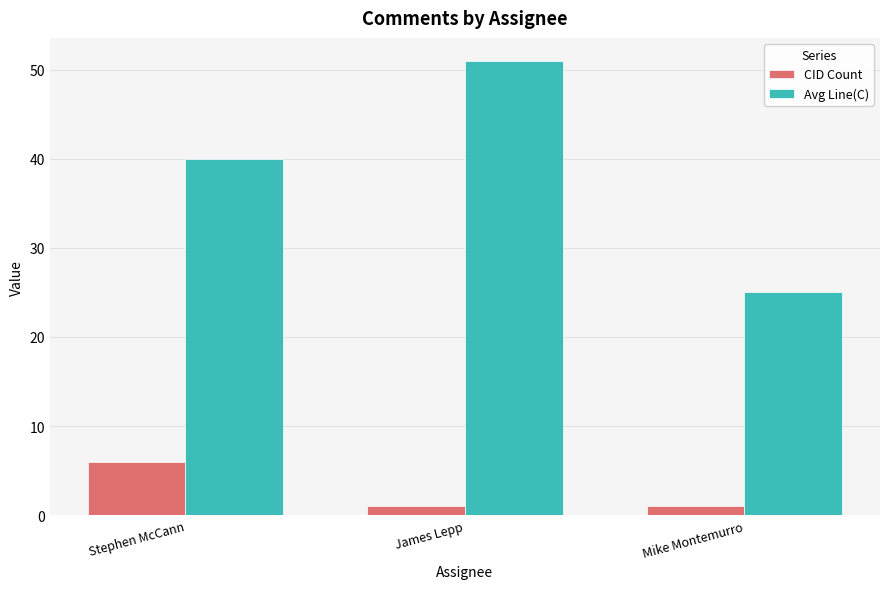

Count the number of data series in this chart.

2